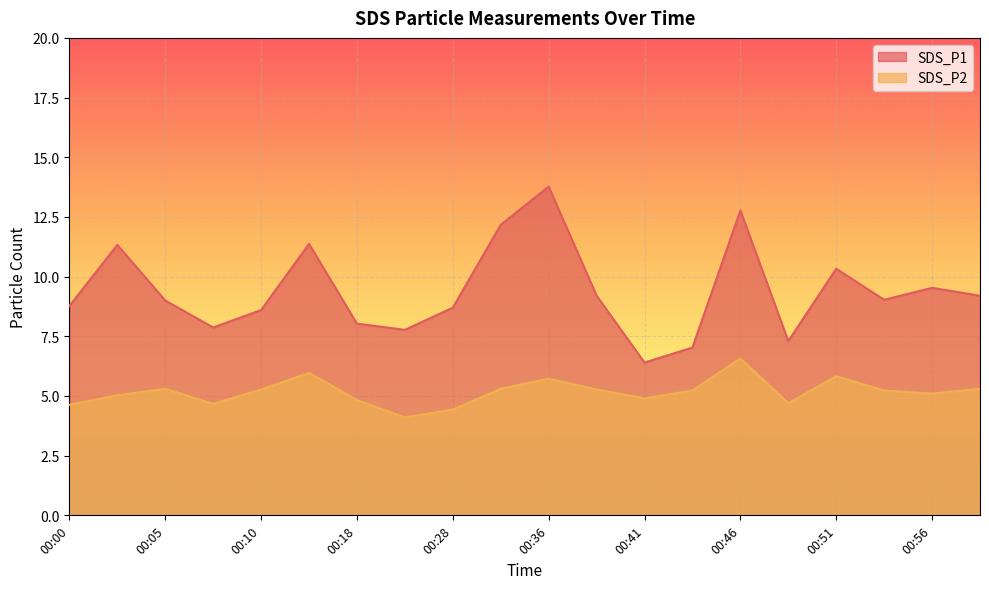

What are all the series names shown in the legend?

SDS_P1, SDS_P2